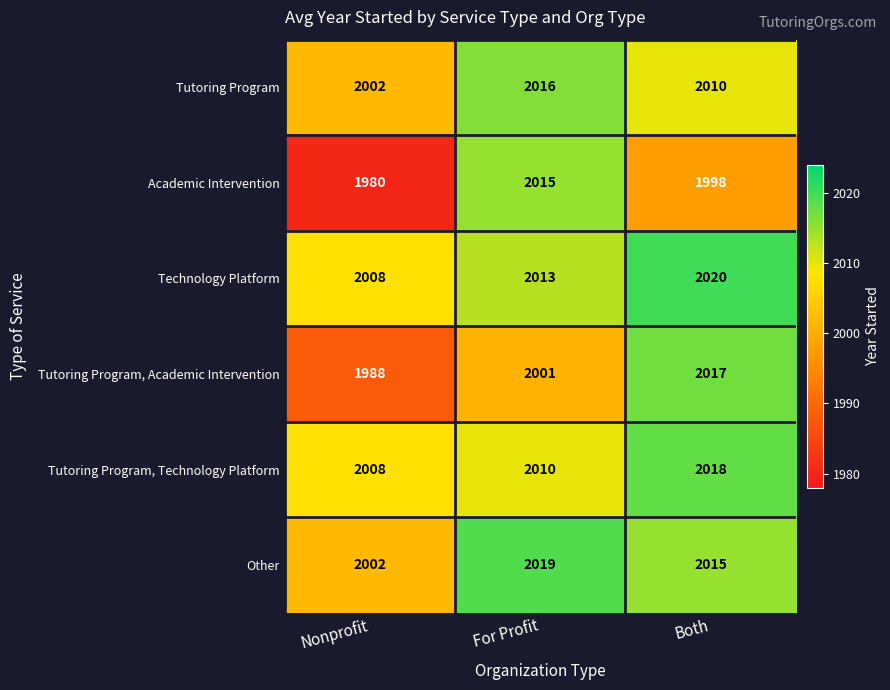

Which series has the largest range (max minus min)?

Academic Intervention